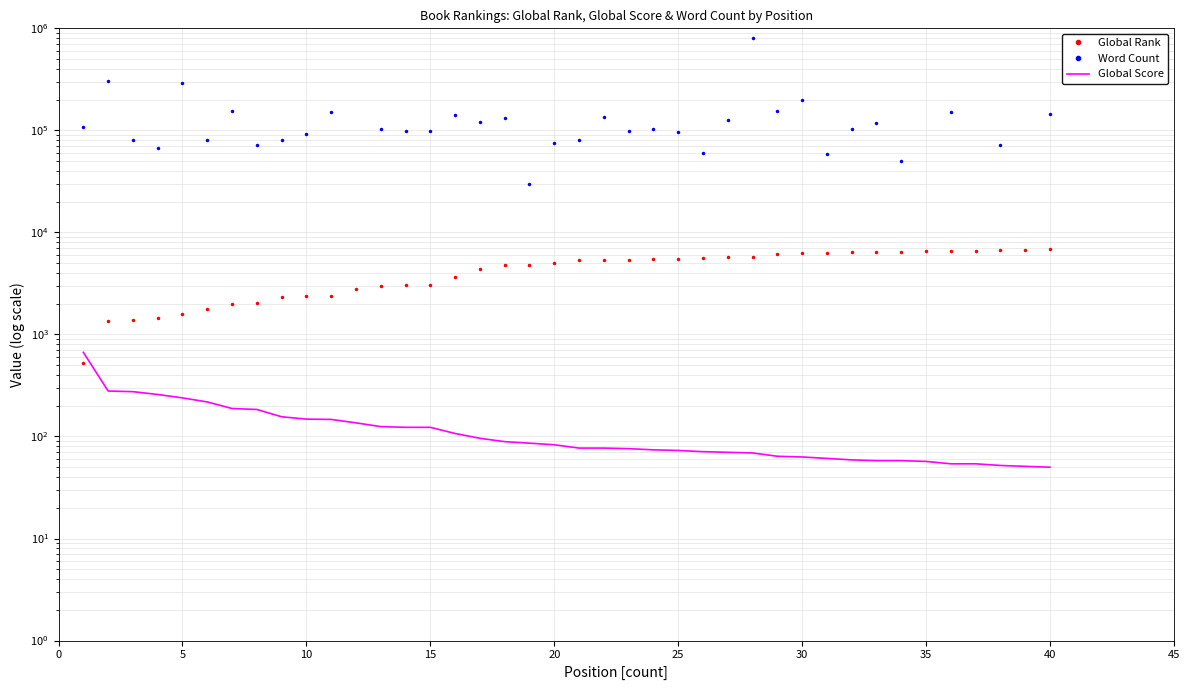

What are all the series names shown in the legend?

Global Rank, Word Count, Global Score